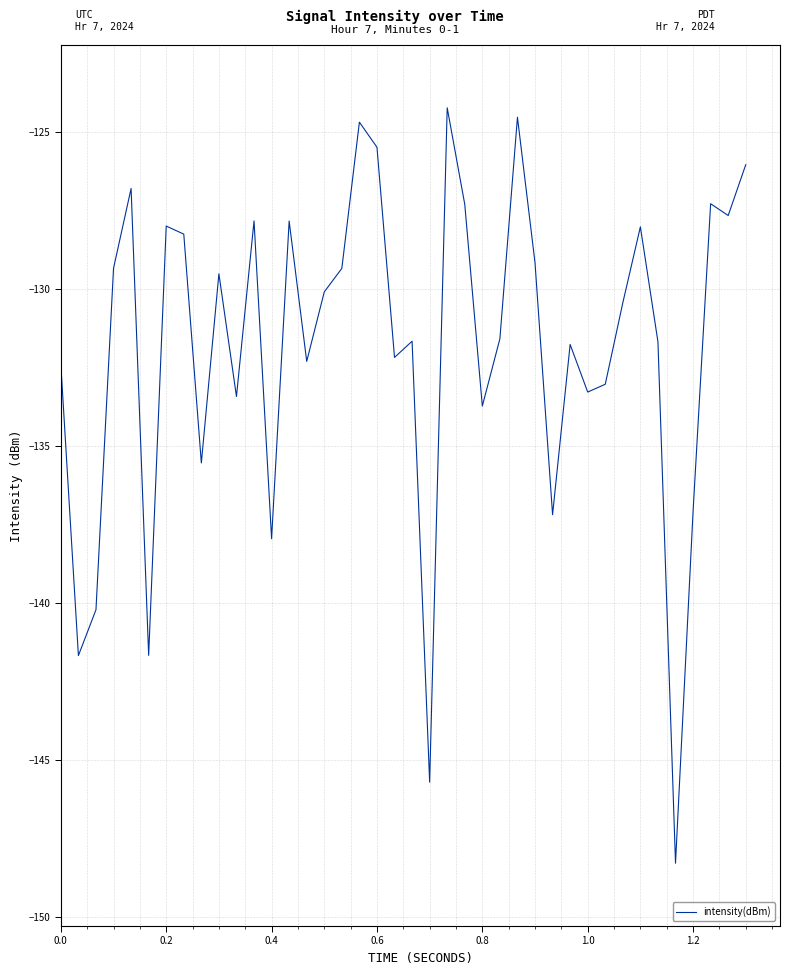

What is the greatest value displayed?

-124.2